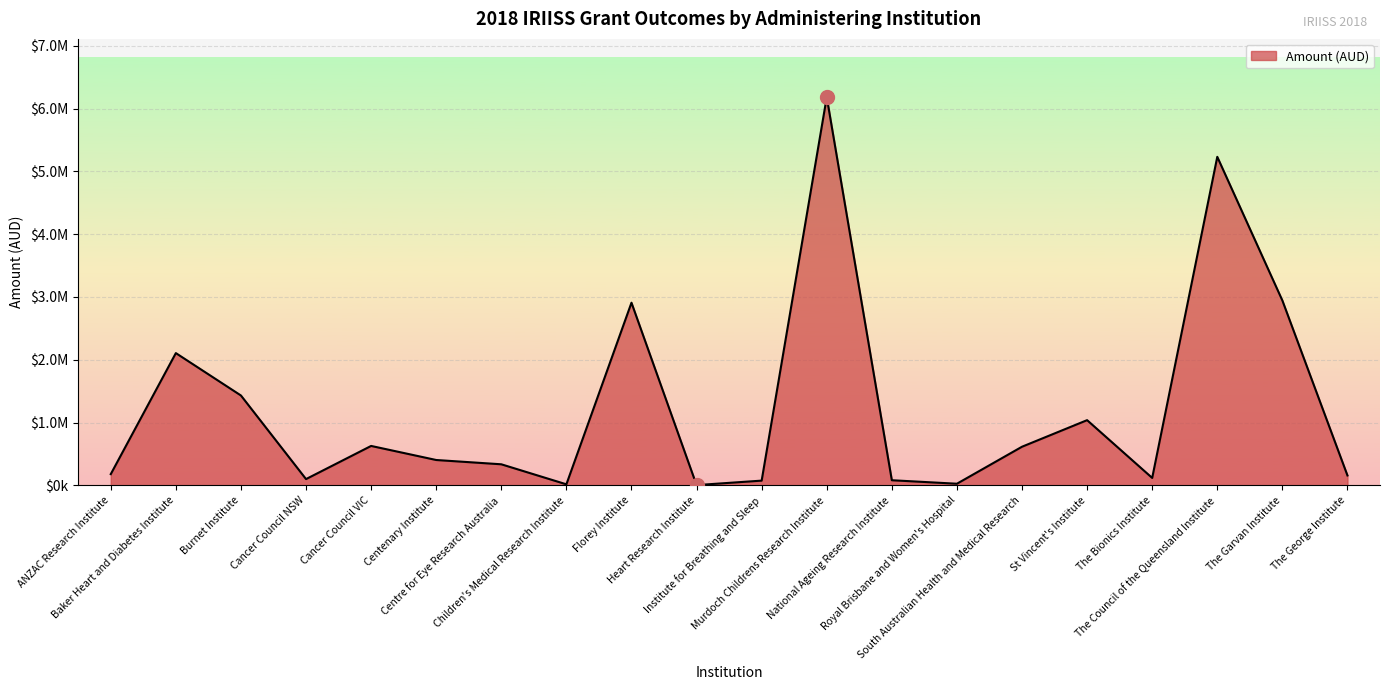

Between Murdoch Childrens Research Institute and ANZAC Research Institute, which is larger?

Murdoch Childrens Research Institute